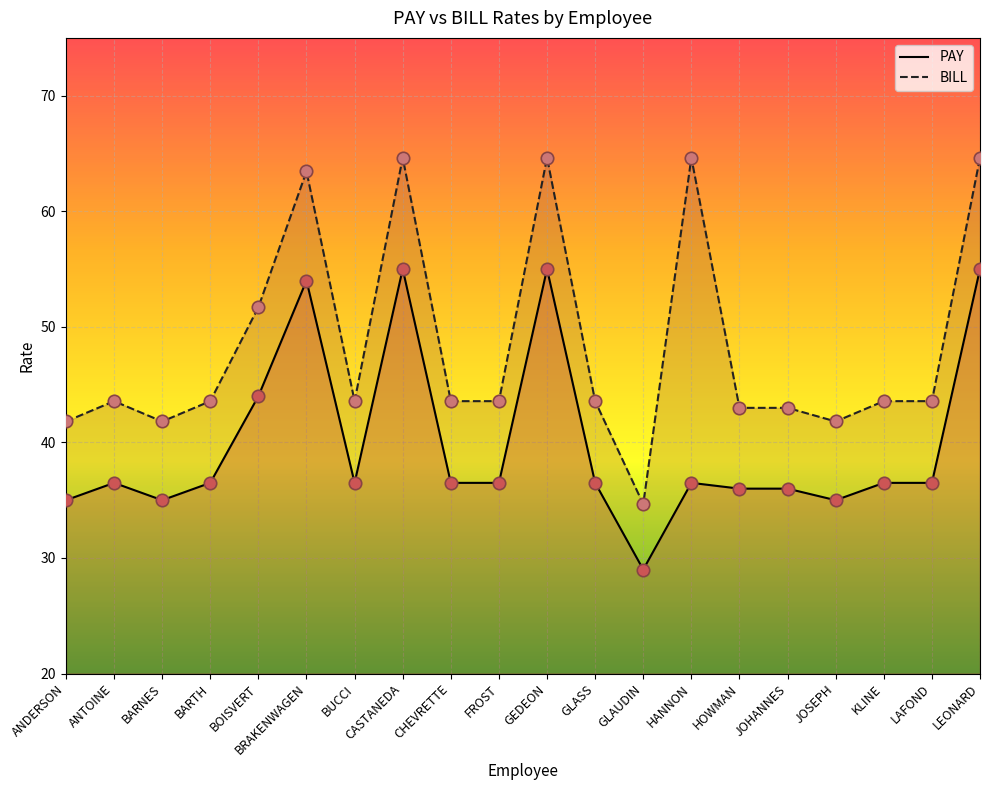

What is the total value across all series at BARTH?

80.1